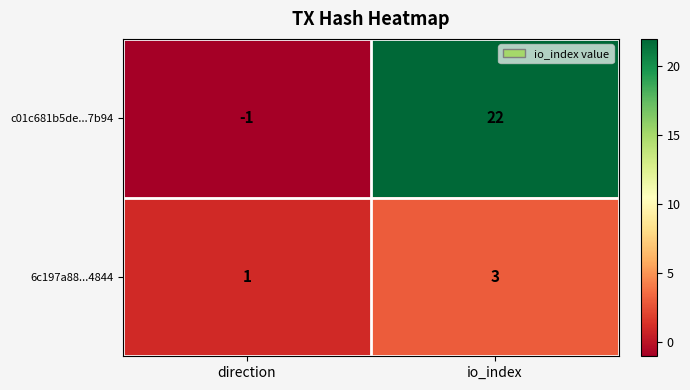

Which series has the widest spread of values?

c01c681b5de...7b94